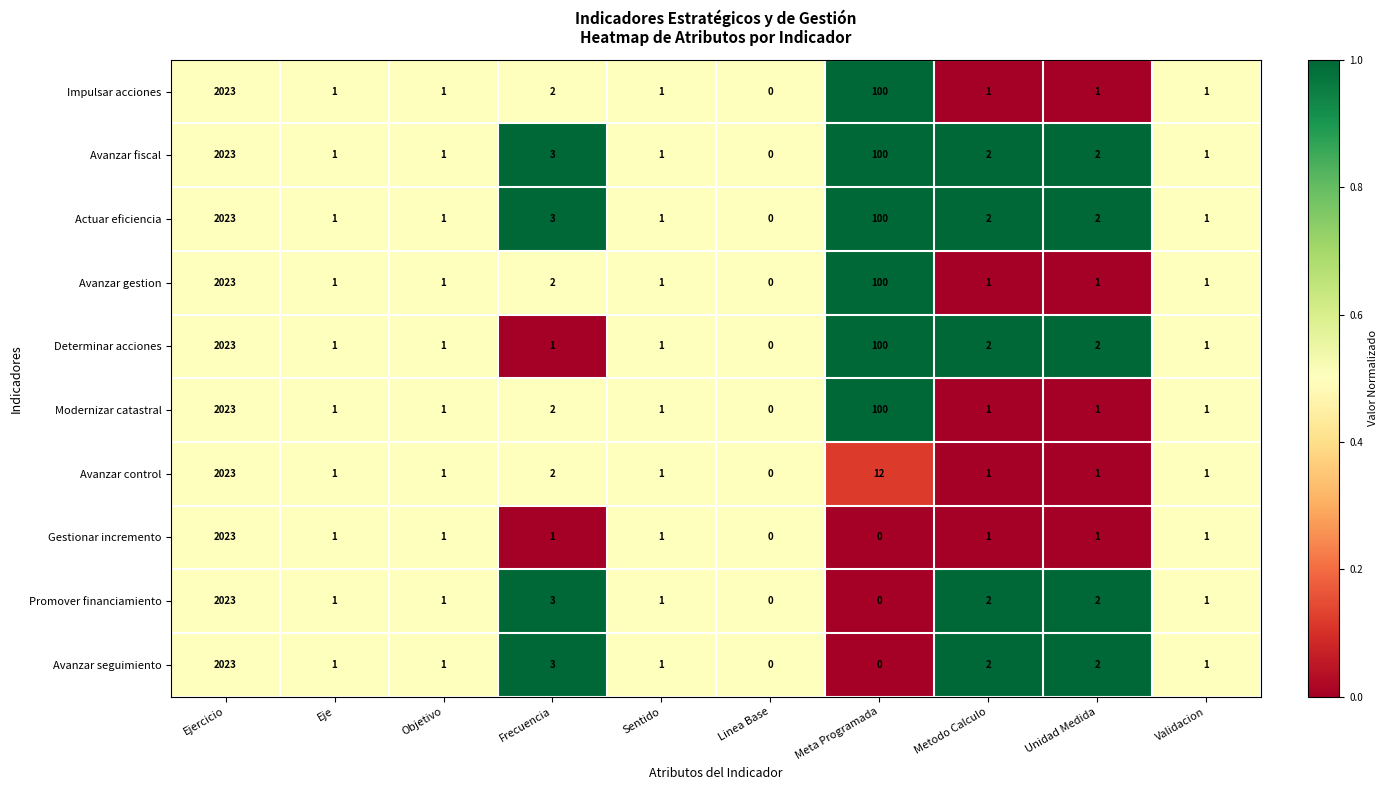

At which label does Avanzar seguimiento reach its peak?

Ejercicio